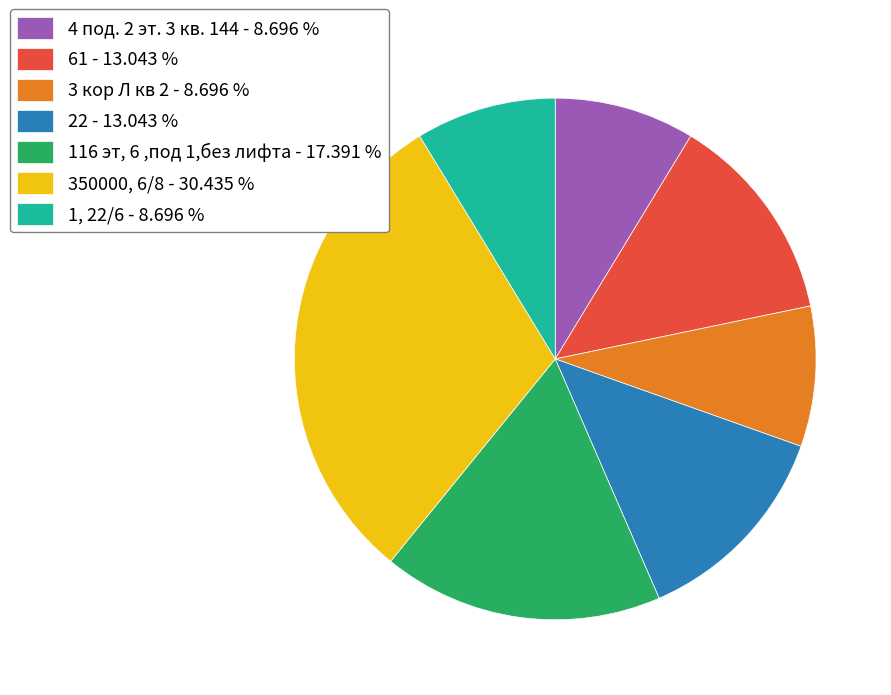

Which category has the biggest portion of the pie?

350000, 6/8 - 30.435 %